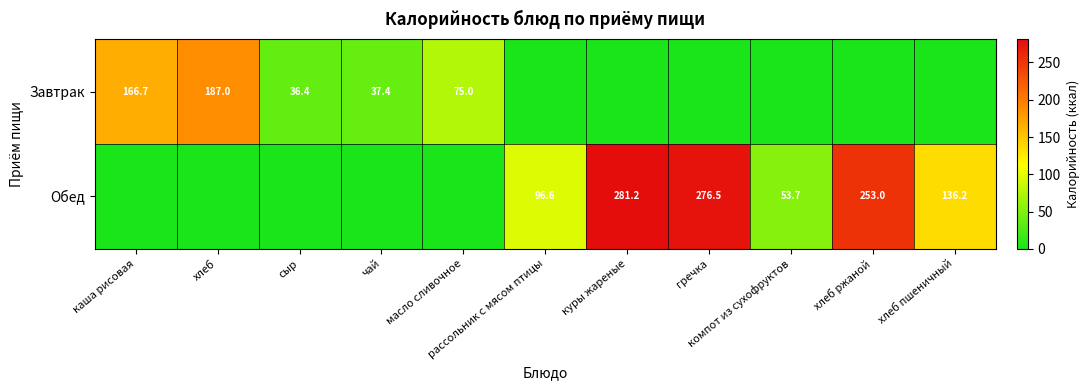

Rank the series by their maximum value, from lowest to highest.

Завтрак, Обед